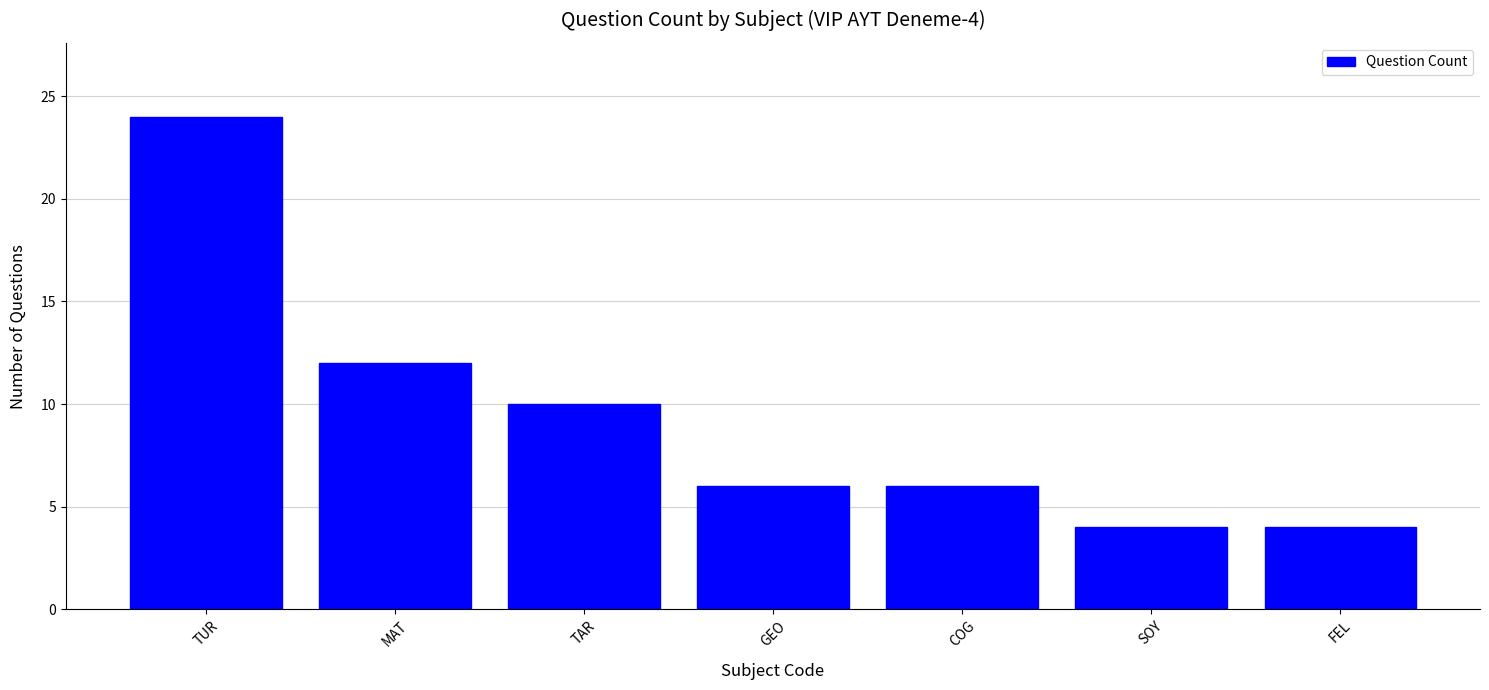

At which label does the data first exceed 6?

TUR